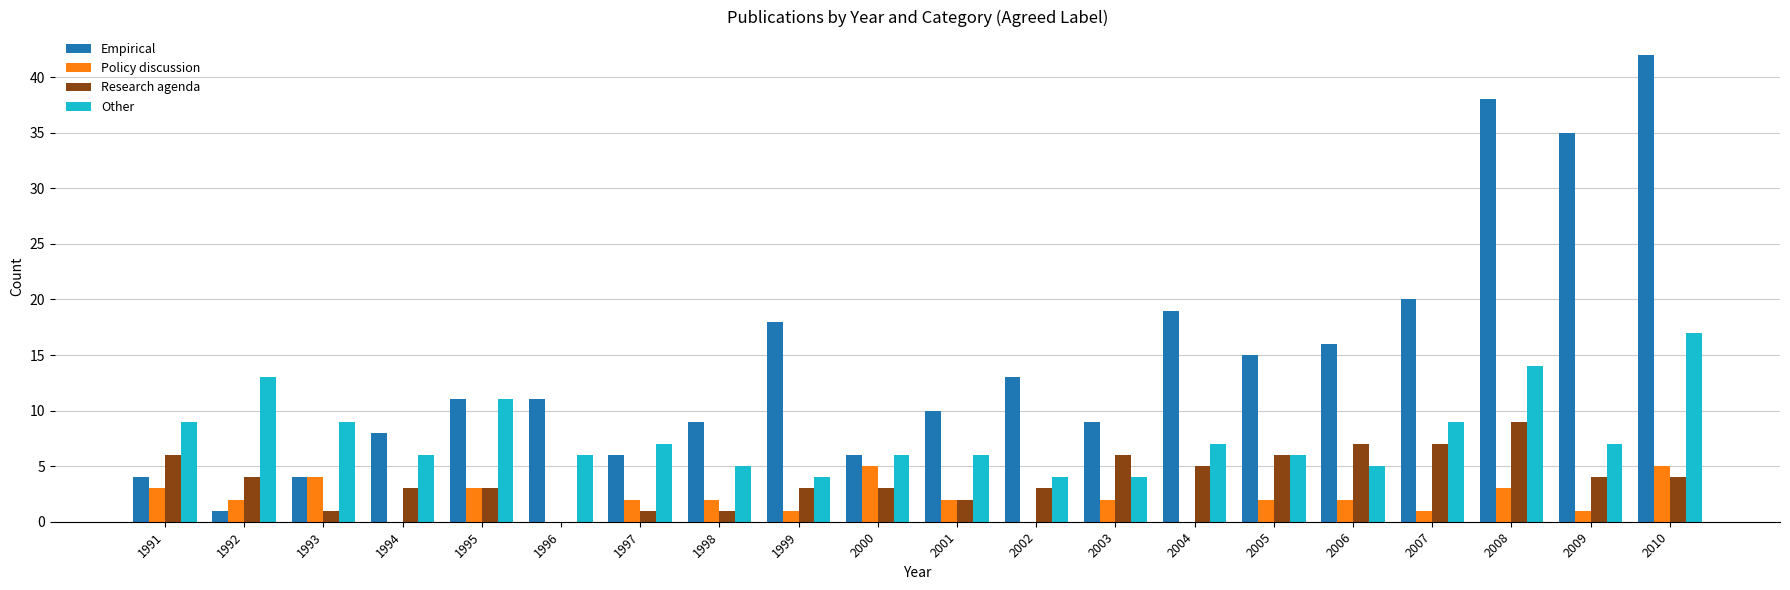

True or false: Other has a value of 3 at 2001.

False